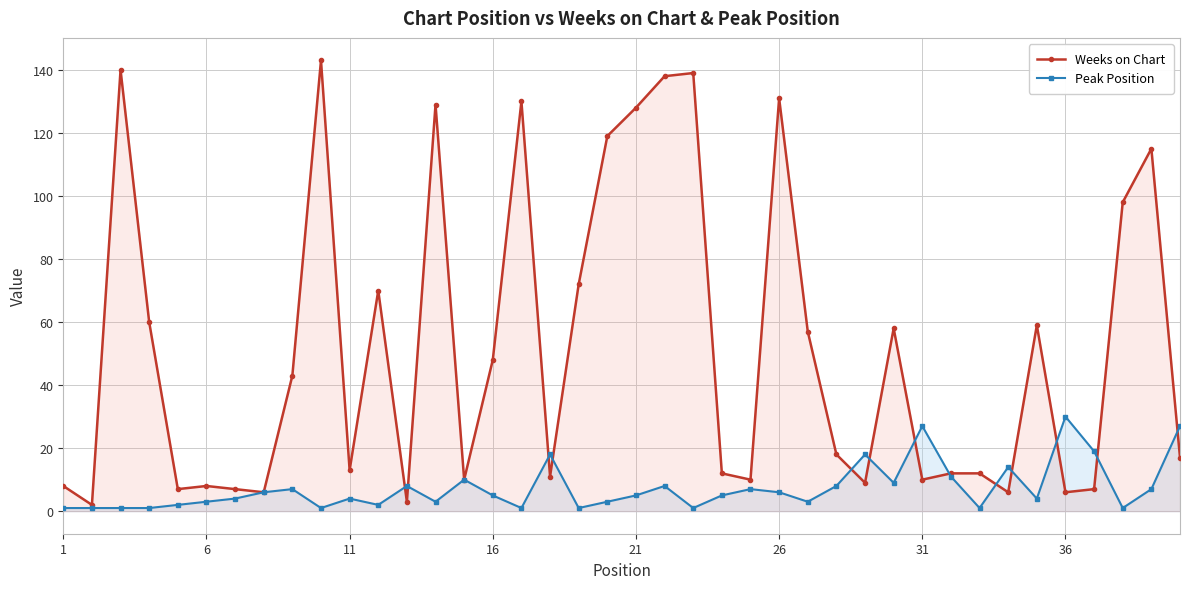

Reading left to right, transcribe all the data shown in this chart.

Weeks on Chart: 8	2	140	60	7	8	7	6	43	143	13	70	3	129	10	48	130	11	72	119	128	138	139	12	10	131	57	18	9	58	10	12	12	6	59	6	7	98	115	17
Peak Position: 1	1	1	1	2	3	4	6	7	1	4	2	8	3	10	5	1	18	1	3	5	8	1	5	7	6	3	8	18	9	27	11	1	14	4	30	19	1	7	27